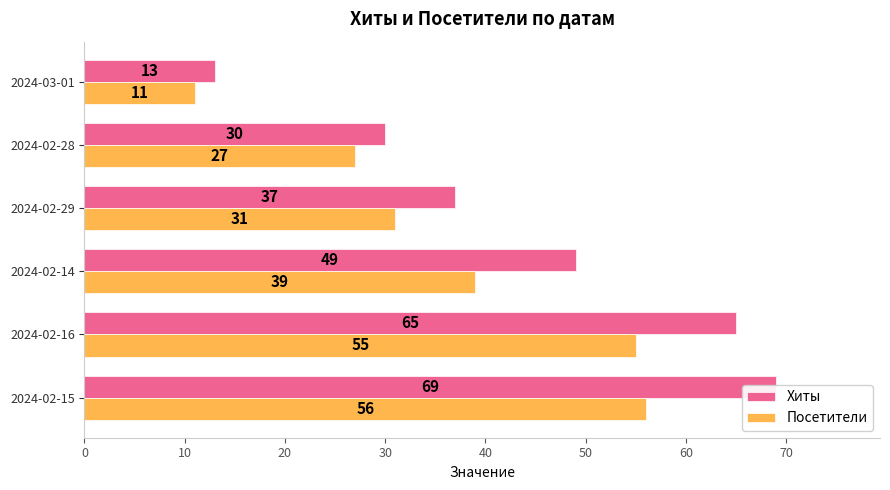

What is the maximum value for Посетители?

56